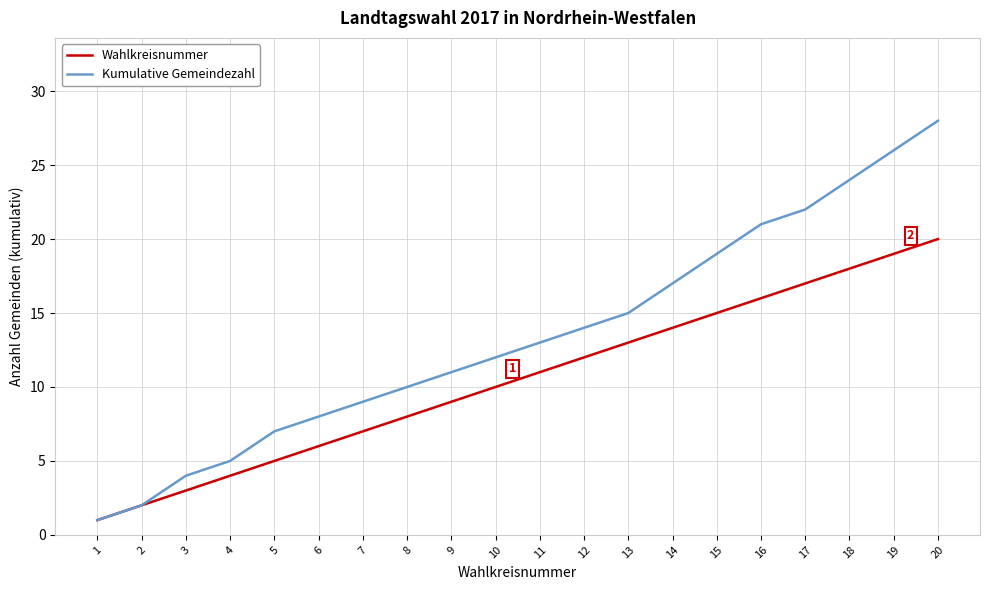

The Wahlkreisnummer series shows 8 at 19. True or false?

False